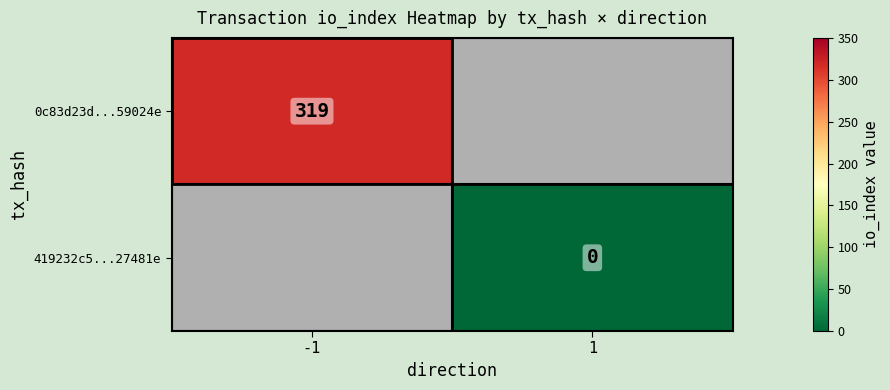

What is the maximum value for 0c83d23d...59024e?

319.0